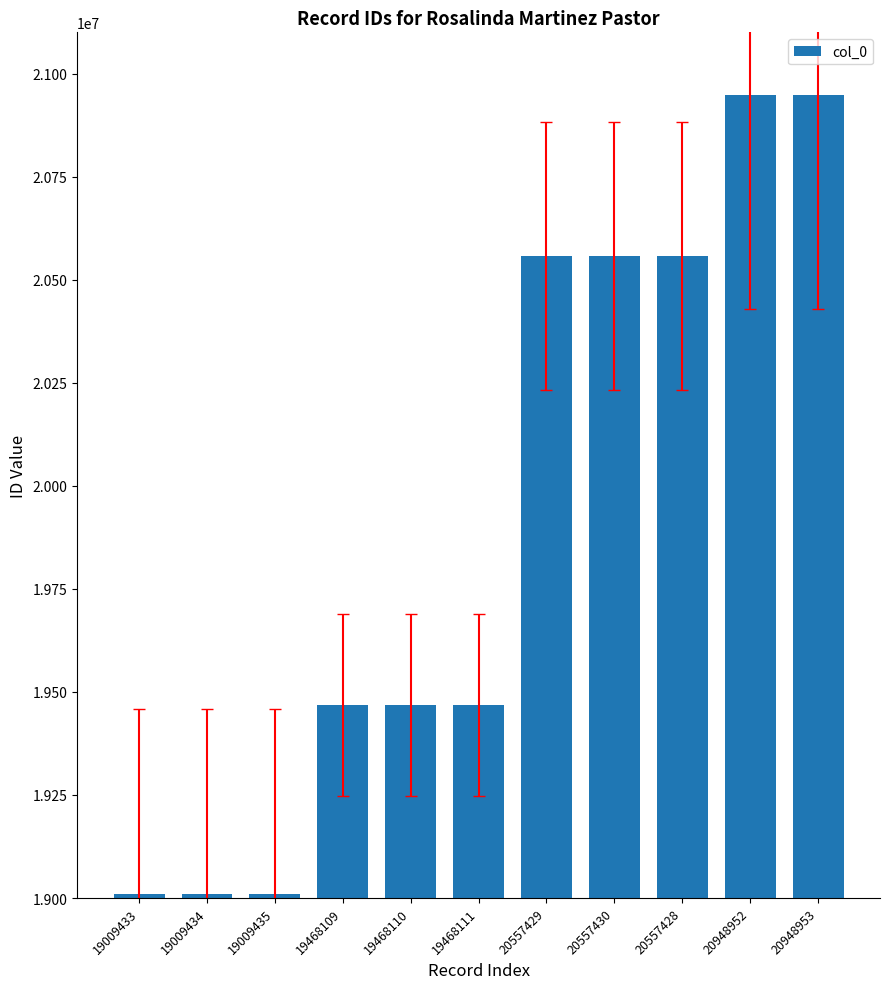

Does the chart contain stacked bars?

No